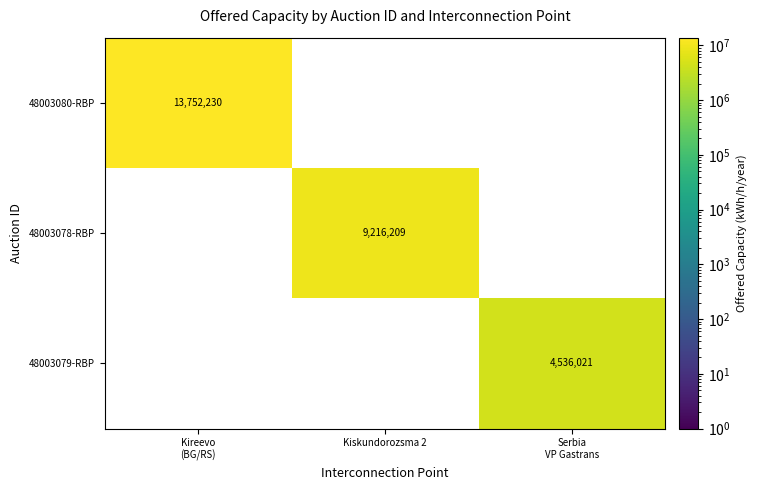

True or false: 48003078-RBP has a value of 9216209 at Kiskundorozsma 2.

True